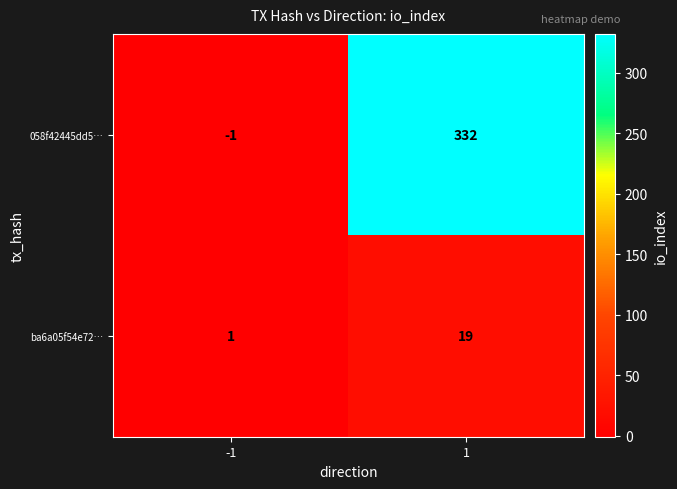

Which series has the largest range (max minus min)?

058f42445dd5…